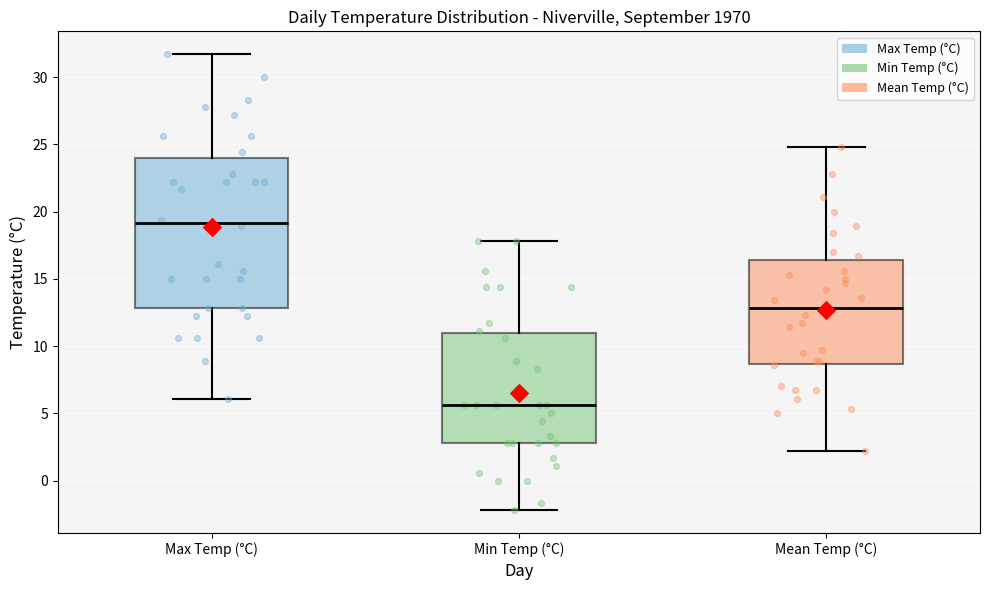

Where is the lower edge of the box for Min Temp (°C) on the y-axis? The values are not printed on the chart, so give them approximately, as read against the axis.

3.0